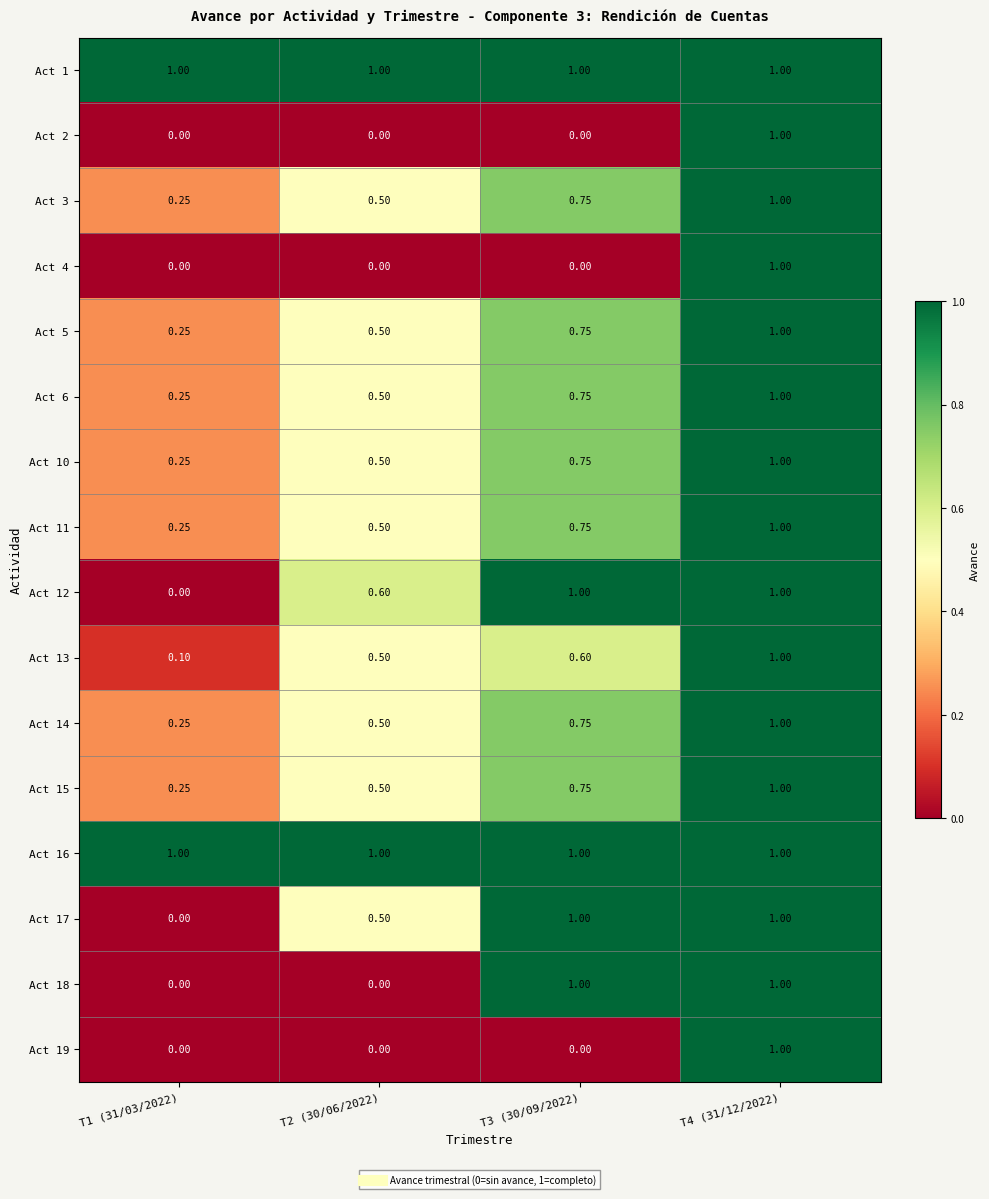

Is the value of Act 3 at T3 (30/09/2022) greater than the value of Act 1 at T2 (30/06/2022)?

No